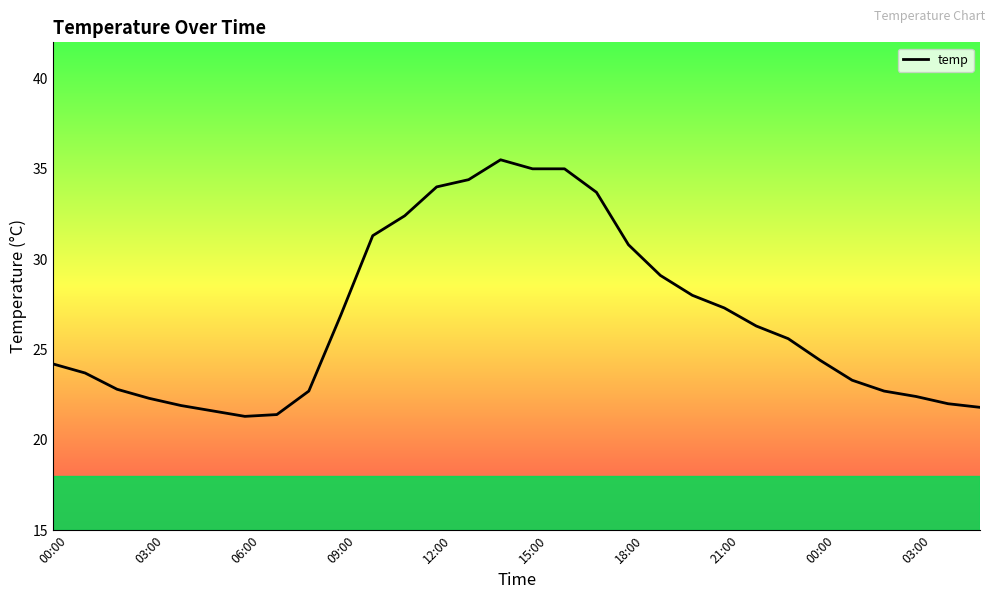

What is the minimum value shown in the chart?

21.3